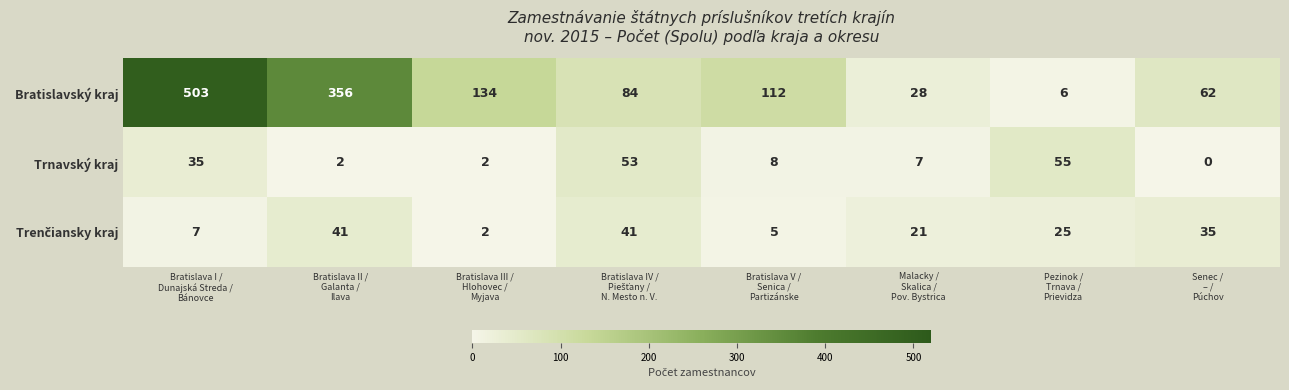

What is the difference between the second highest and second lowest values in the Trnavský kraj series?

51